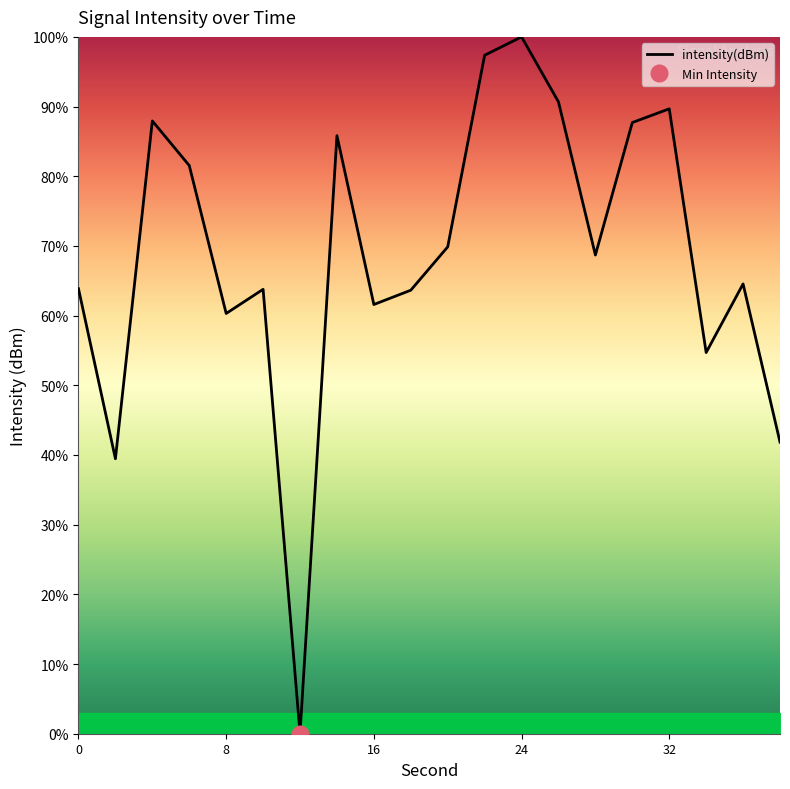

List the labels in order of value, largest first.

24, 22, 26, 32, 4, 30, 14, 6, 20, 28, 36, 0, 10, 18, 16, 8, 34, 38, 2, 12